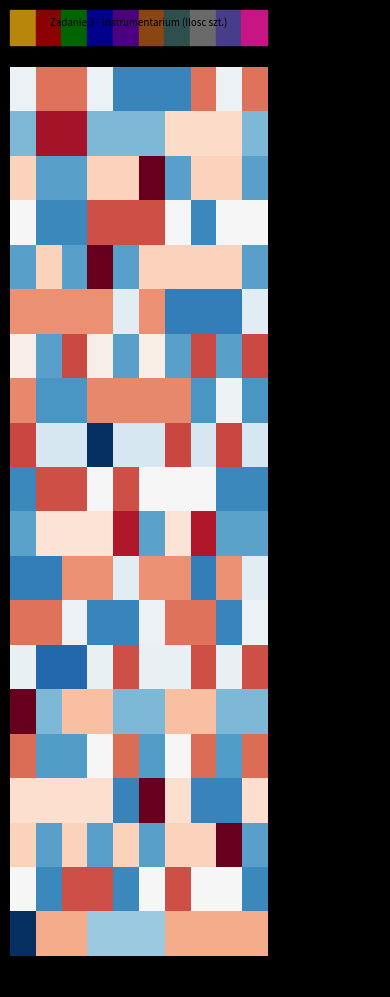

True or false: Drut nitinolowy has a value of 0.9 at Cluster7.

False